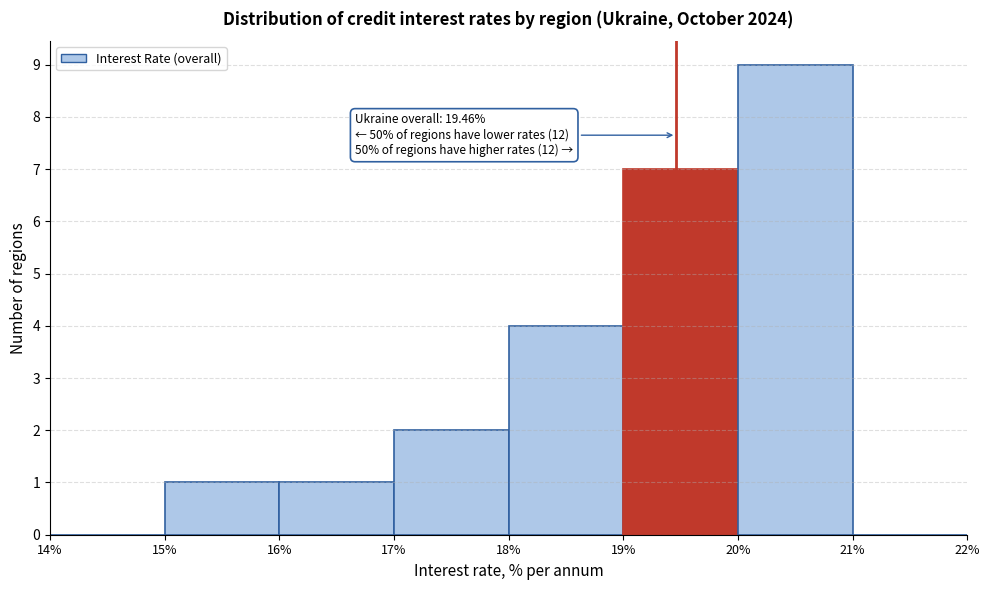

Which range on the x-axis has the tallest bar?

20% to 21%